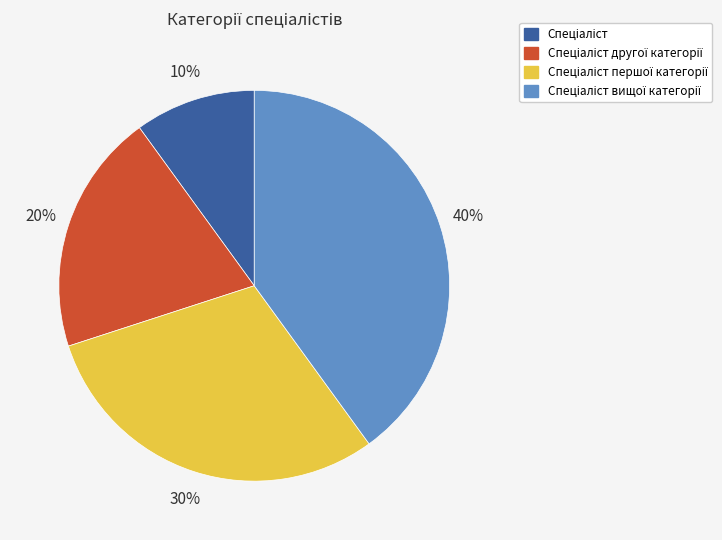

Does any single category account for the majority?

No